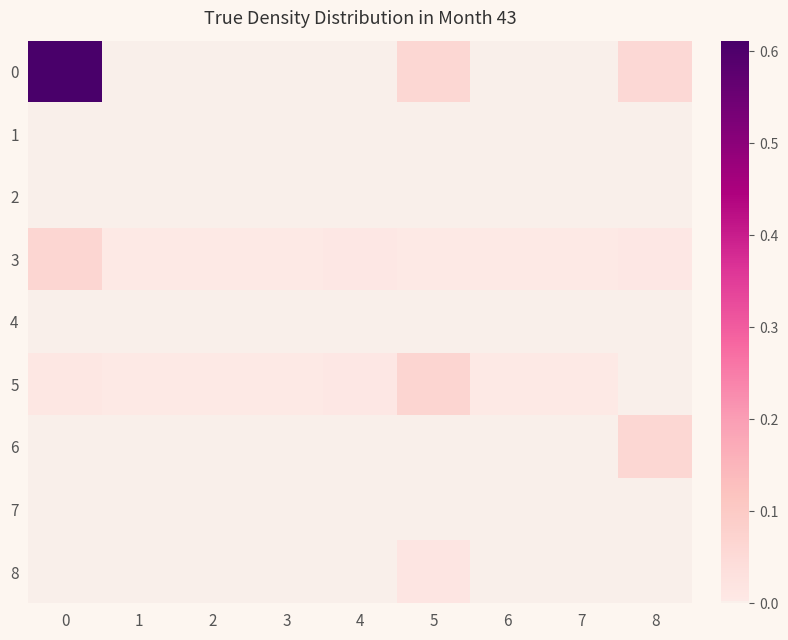

Between 1 and 3, which is larger?

1